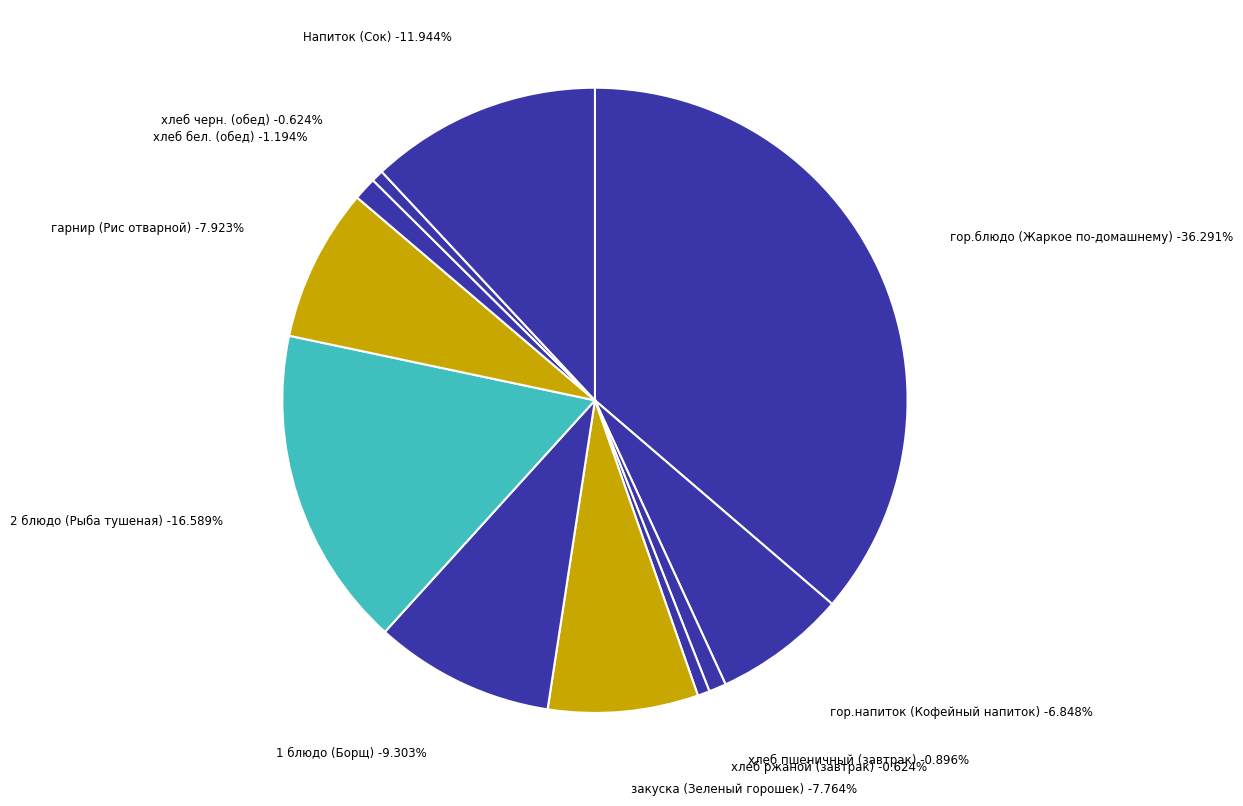

How many slices are in this pie chart?

11